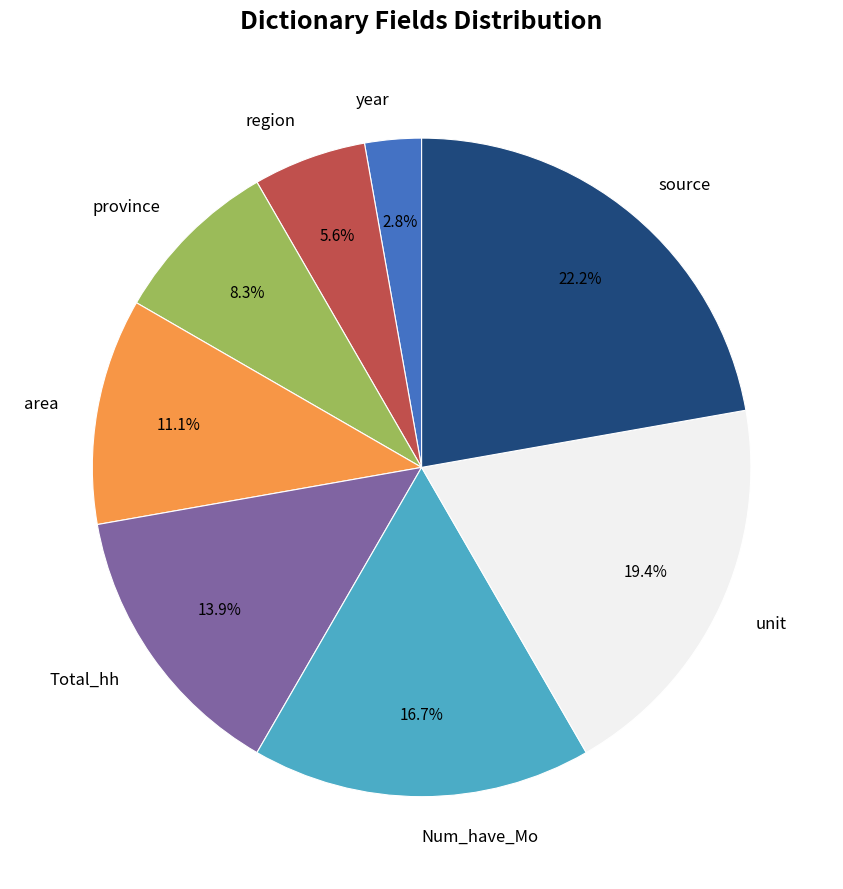

Which has a higher value, source or Num_have_Mo?

source